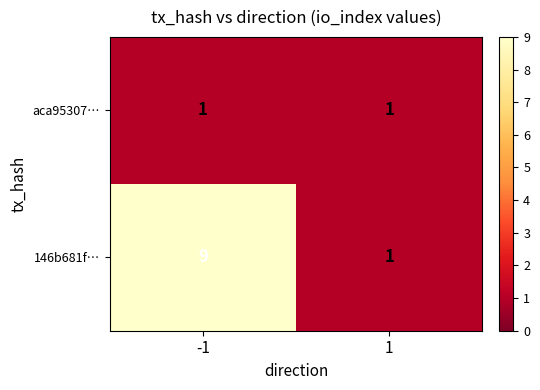

Is the value of aca95307… at 1 greater than the value of 146b681f… at -1?

No